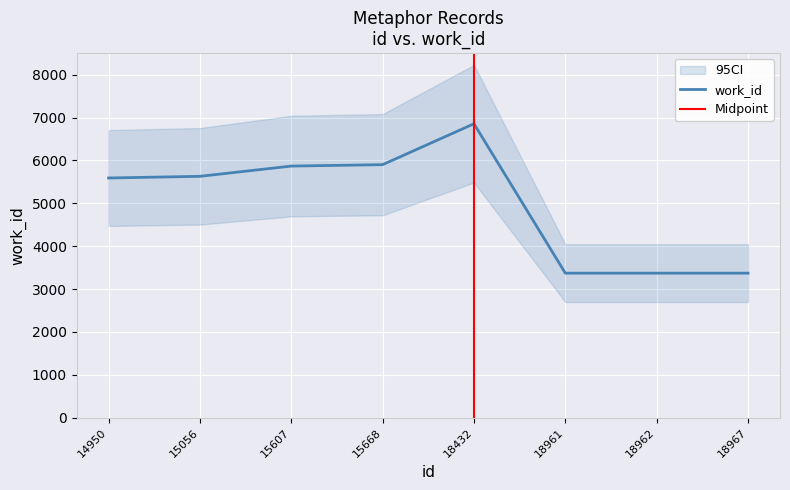

What is the ratio of the value at 15668 to the value at 18967?

1.8